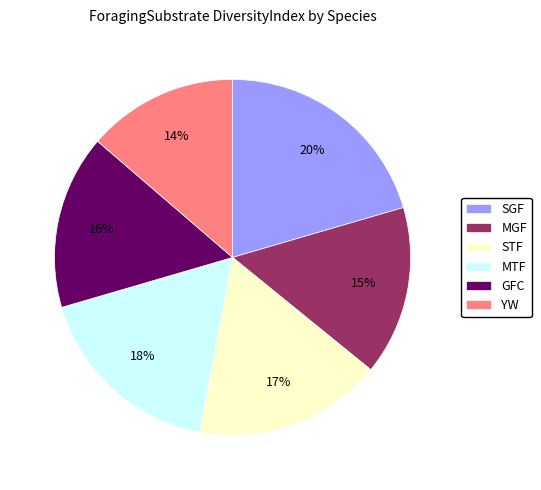

Between GFC and SGF, which is larger?

SGF